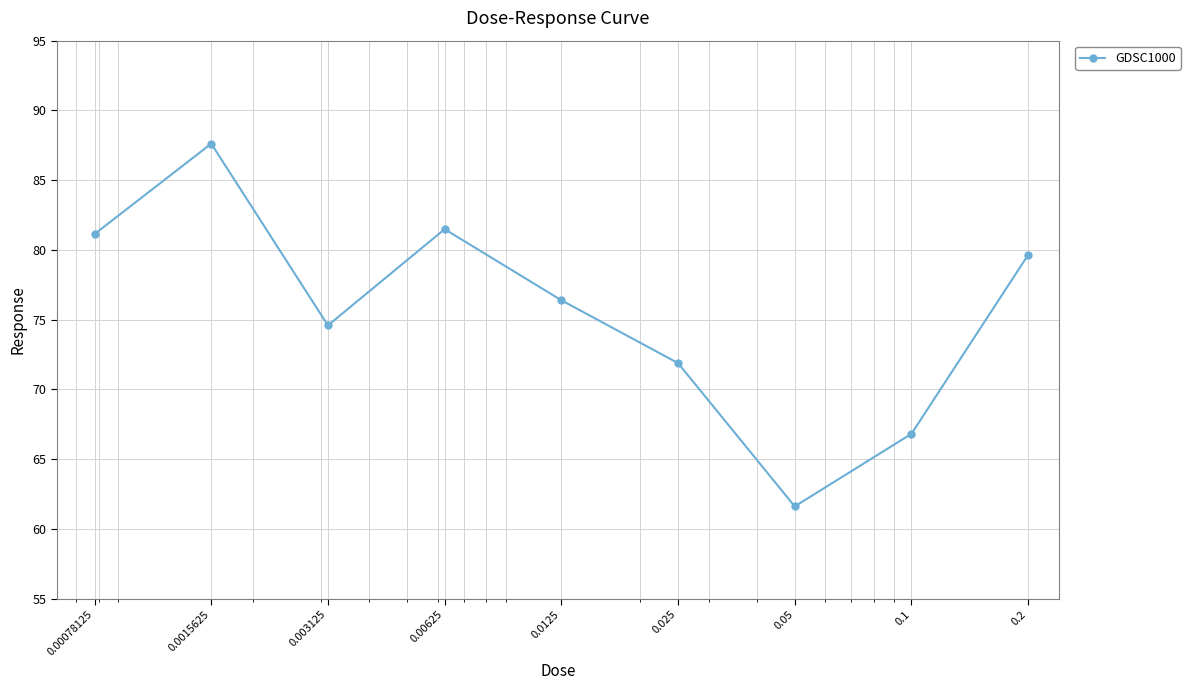

Reading left to right, extract all data points from this chart.

81.1	87.6	74.6	81.5	76.4	71.9	61.6	66.8	79.6